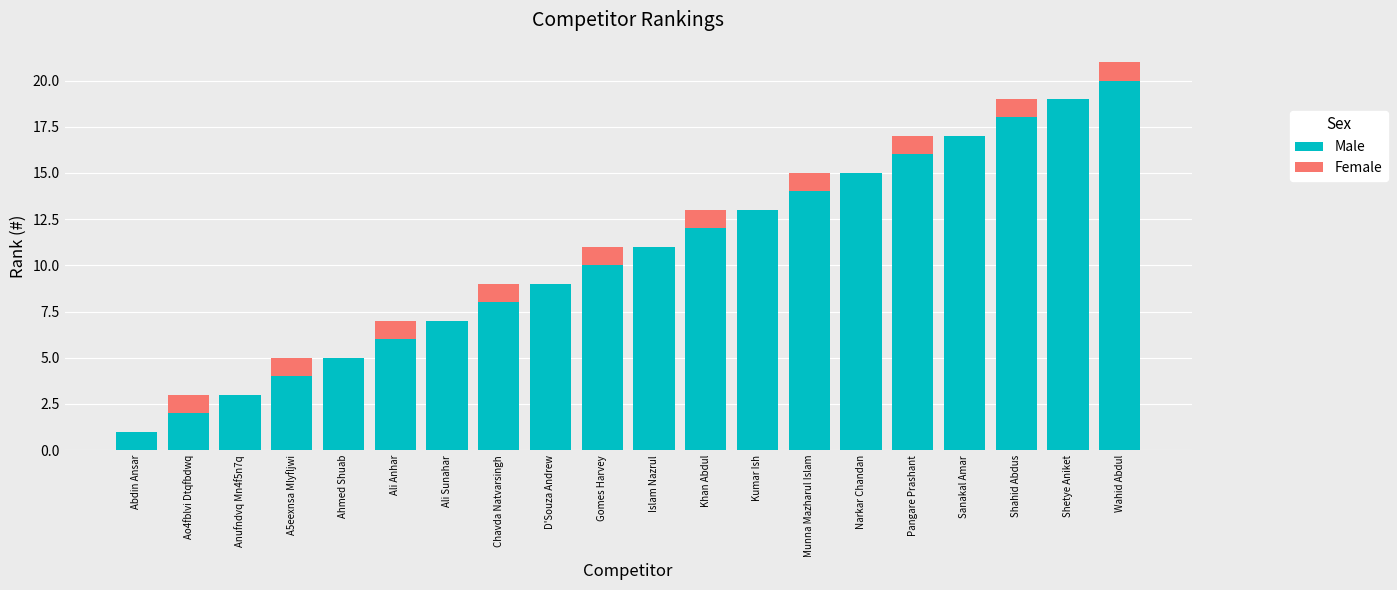

Which category has the highest value in the Male series?

Wahid Abdul